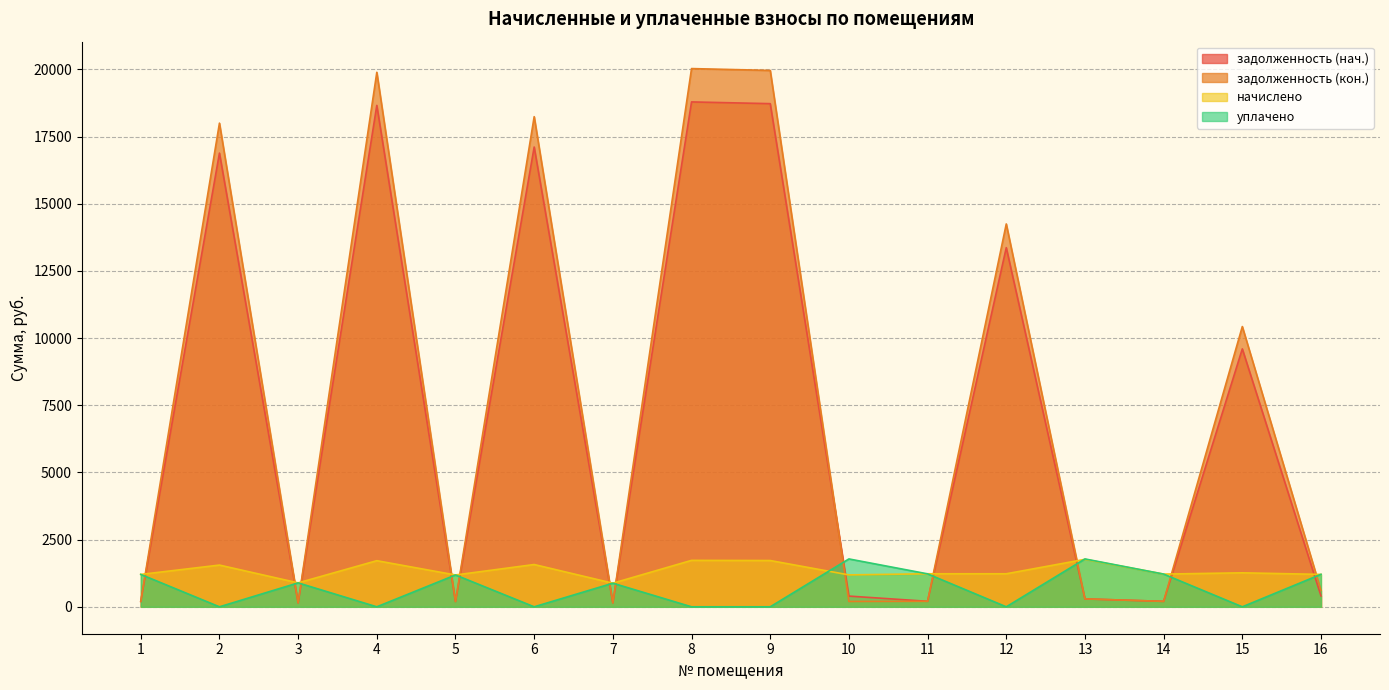

Reading right to left, extract all data points from this chart.

задолженность (нач.): 405.3	9599.7	202.9	294.6	13367.0	204.9	399.0	18726.7	18791.3	146.5	17112.4	197.5	18662.2	148.5	16886.7	201.0
задолженность (кон.): 606.0	10430.9	202.9	294.5	14249.6	204.9	199.5	19963.2	20032.0	146.5	18242.2	197.5	19894.3	148.5	18001.6	201.0
начислено: 1205.8	1265.2	1217.7	1767.2	1229.6	1229.6	1188.0	1722.6	1728.5	879.1	1574.1	1185.1	1716.7	891.0	1553.3	1205.8
уплачено: 1209.1	0.0	1217.7	1781.9	0.0	1226.6	1782.0	0.0	0.0	879.1	0.0	1185.1	0.0	891.0	0.0	1205.8